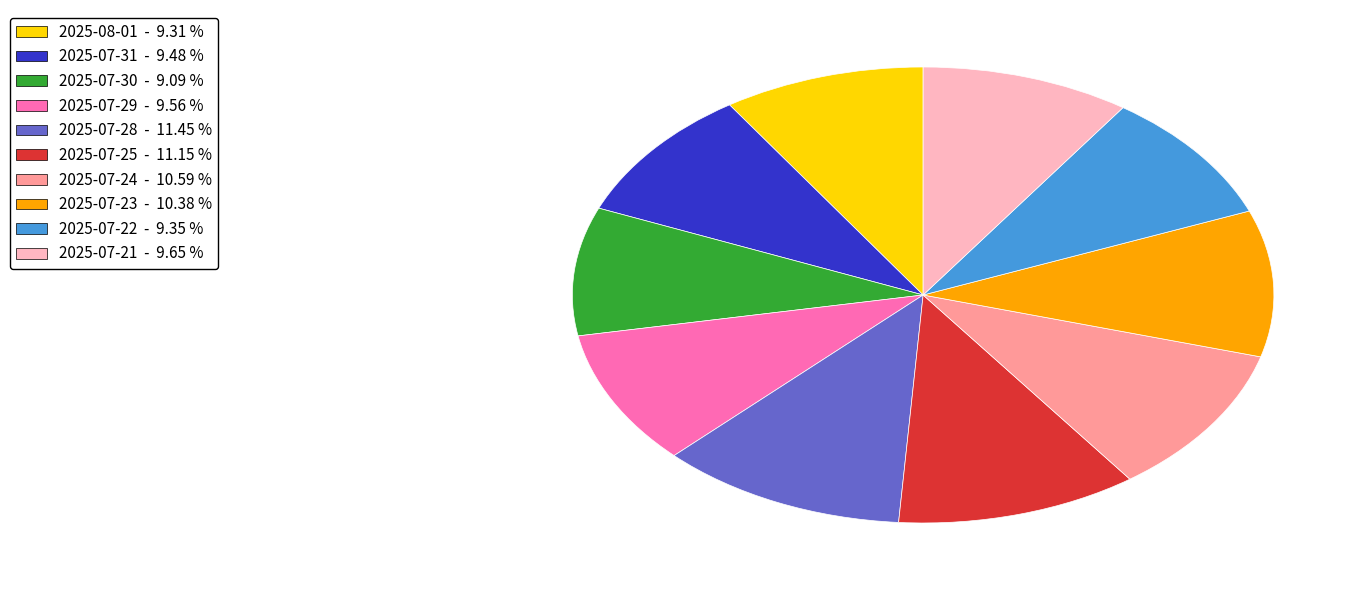

Do 2025-07-24 and 2025-07-31 together represent more than half of the pie?

No